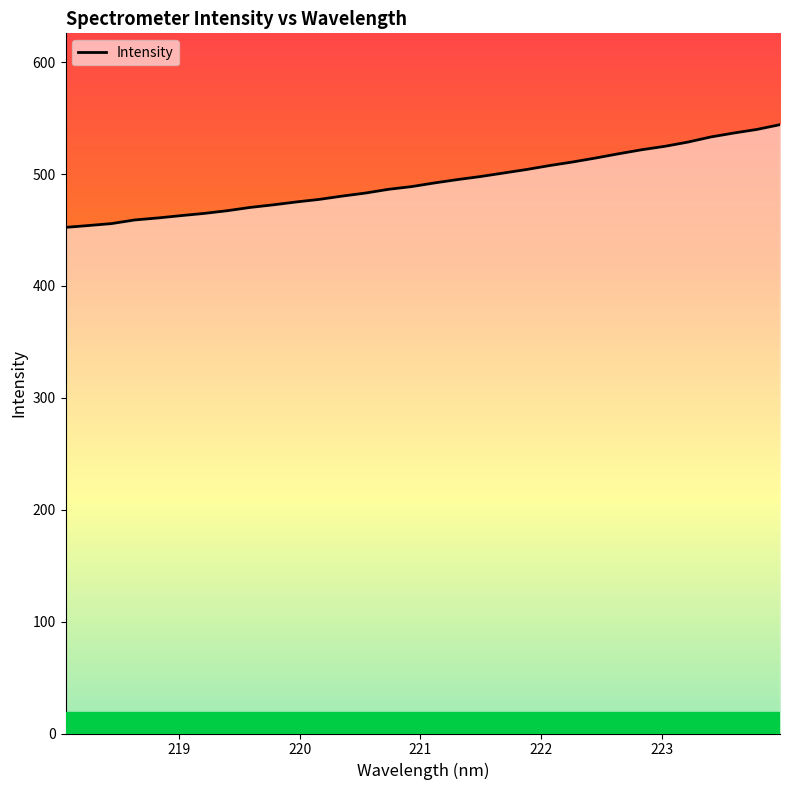

What is the difference between the maximum and minimum values?

91.8